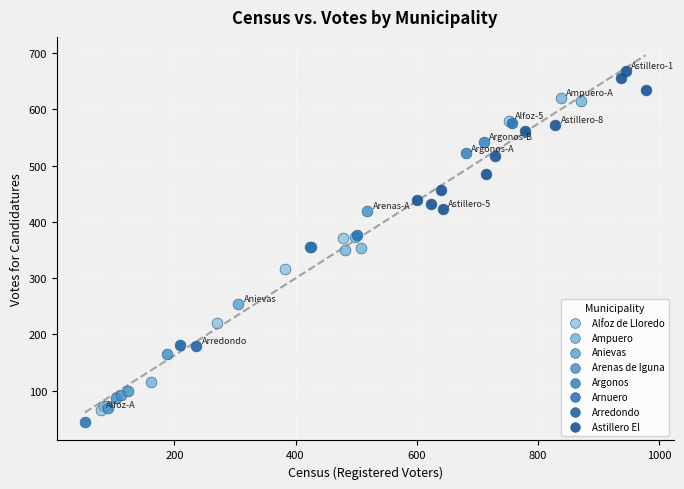

What are all the series names shown in the legend?

Alfoz de Lloredo, Ampuero, Anievas, Arenas de Iguna, Argonos, Arnuero, Arredondo, Astillero El